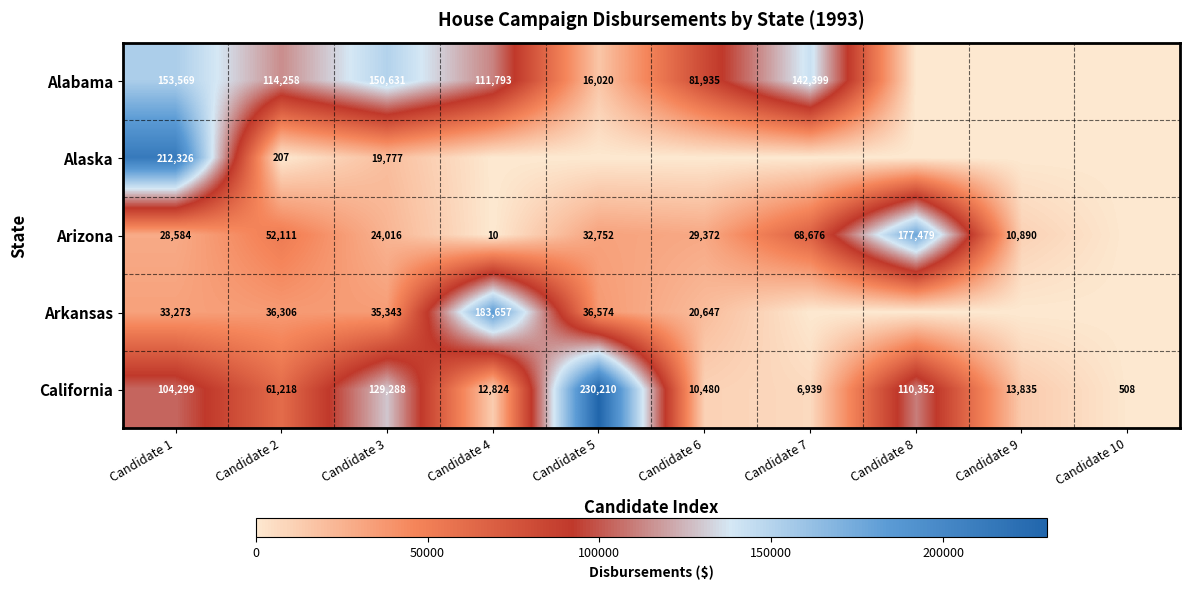

What is the average value of the California series?

67995